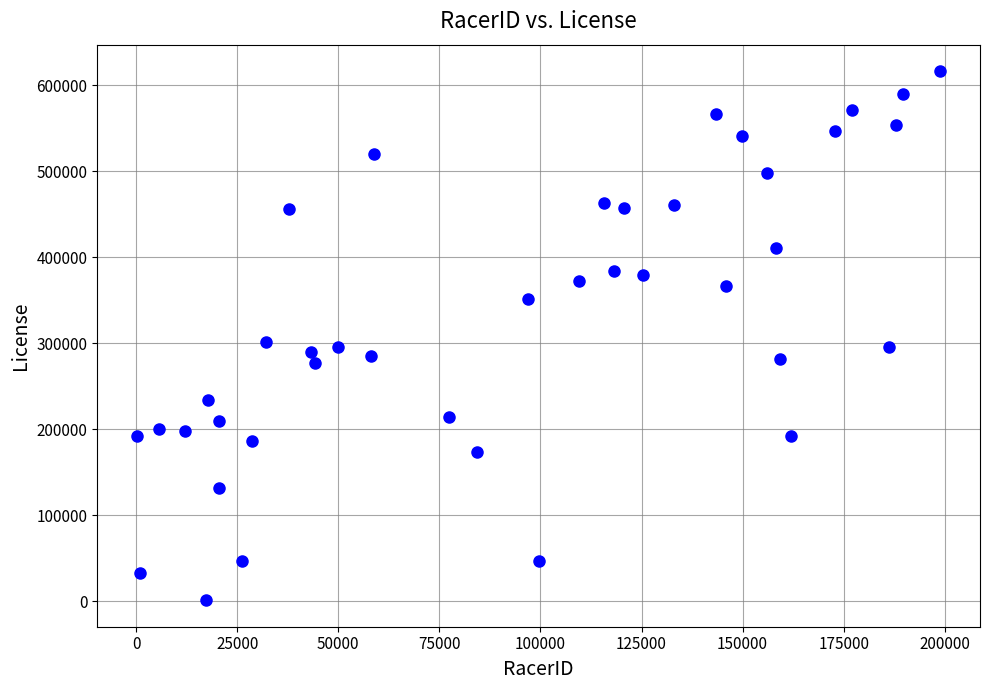

What is the range of Y values (max minus min)?

615261